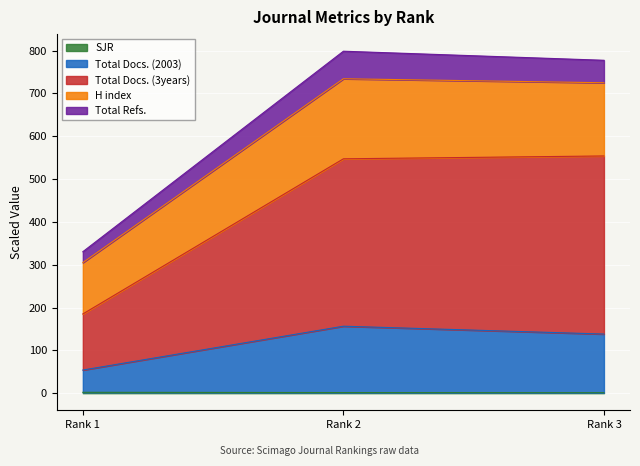

What is the difference between the highest and lowest values at Rank 1?

328.4